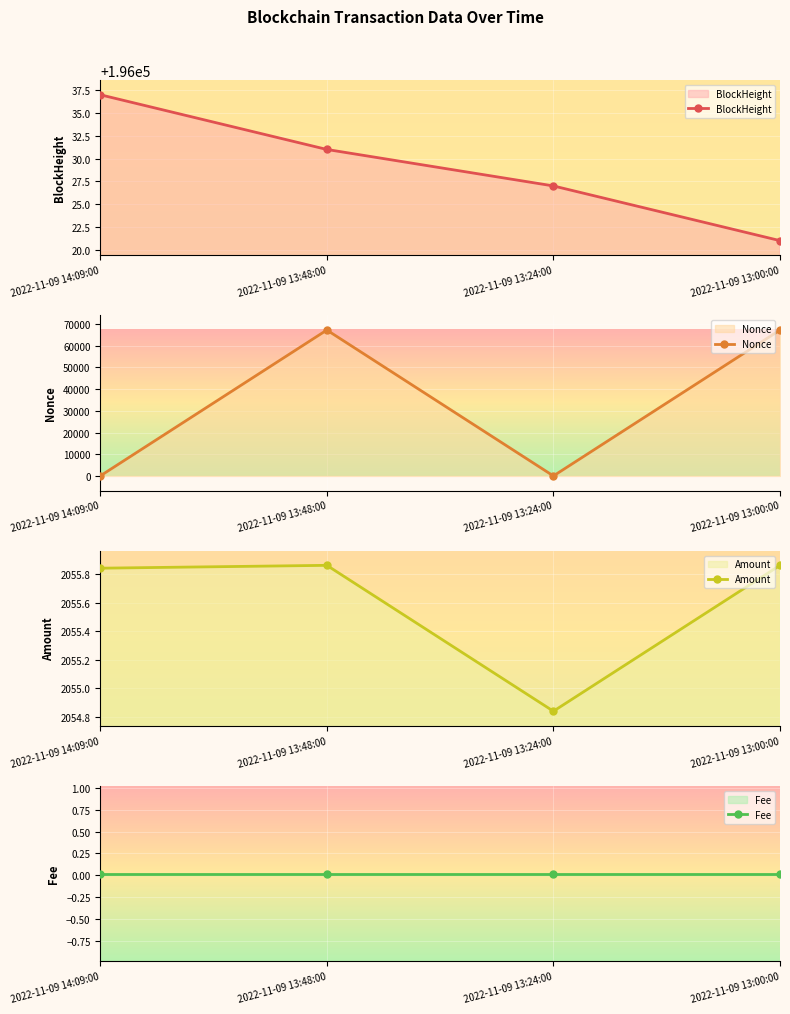

How many values in the Nonce series exceed 67238?

1